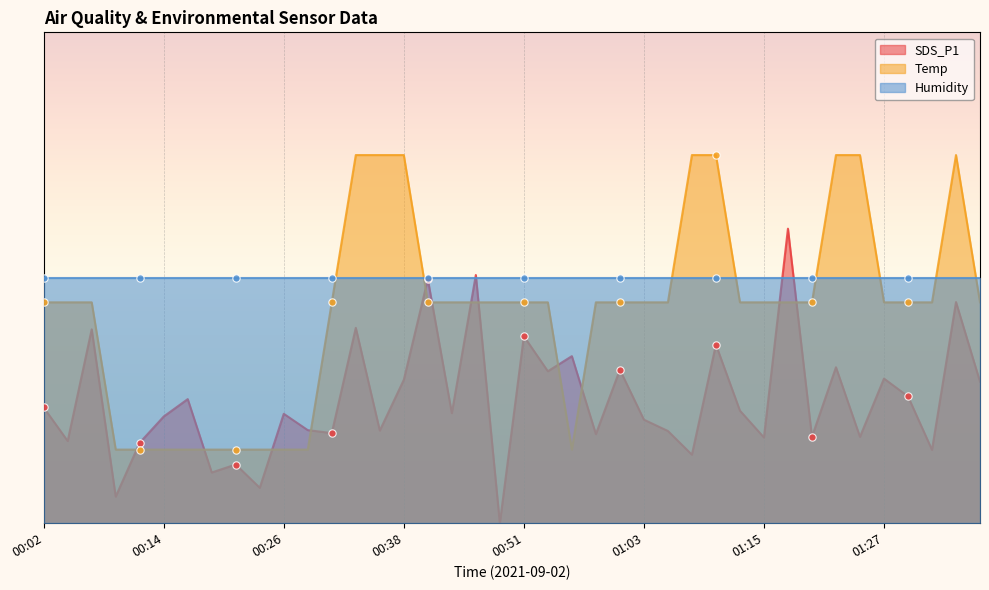

Which series reaches the maximum Y coordinate?

Temp